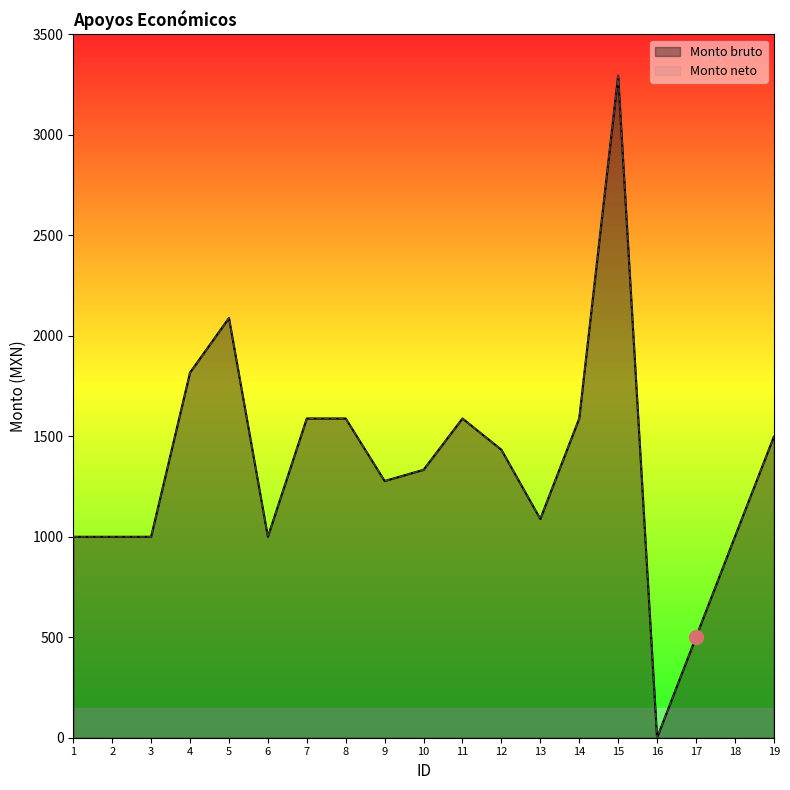

Which series contains the highest Y value?

Monto bruto